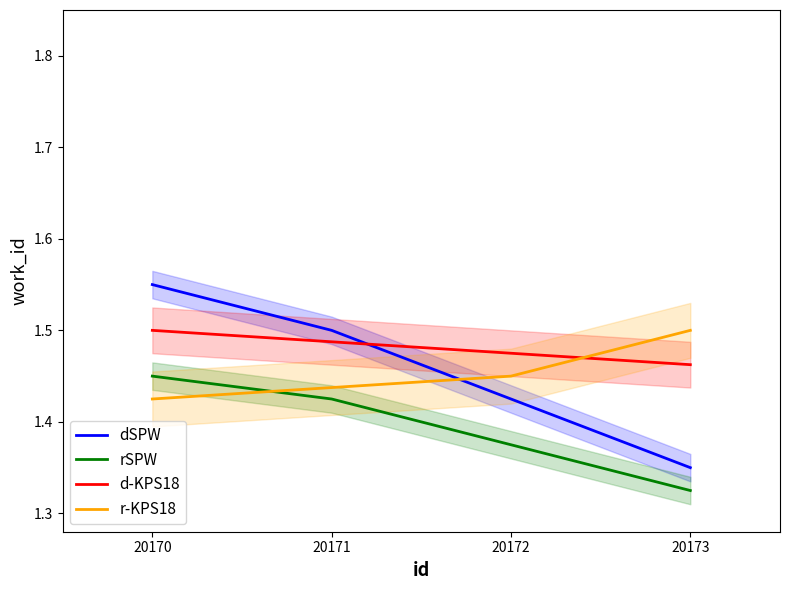

What value does the d-KPS18 series have at 20173?

1.5